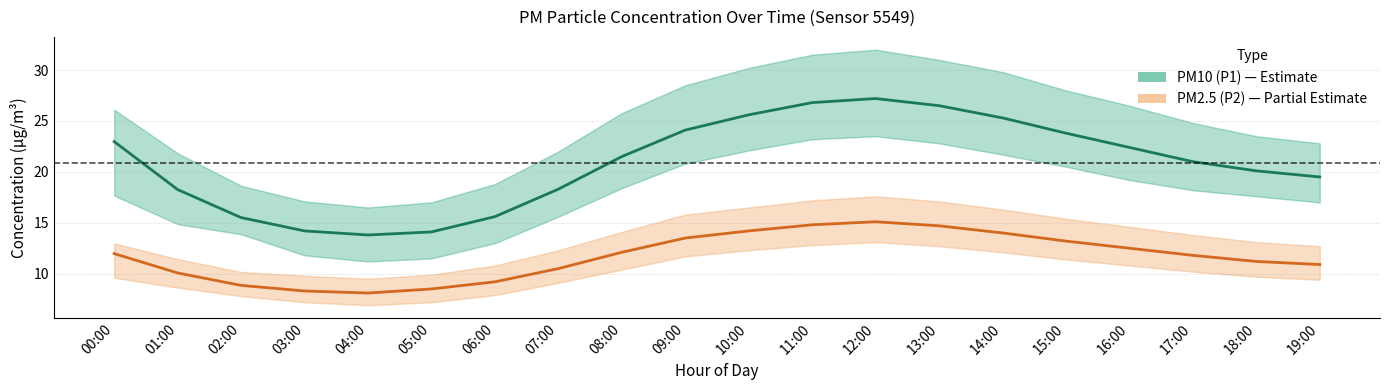

Reading left to right, transcribe all the data shown in this chart.

PM10 (P1): 00:00=23.0	01:00=18.3	02:00=15.5	03:00=14.2	04:00=13.8	05:00=14.1	06:00=15.6	07:00=18.3	08:00=21.5	09:00=24.1	10:00=25.6	11:00=26.8	12:00=27.2	13:00=26.5	14:00=25.3	15:00=23.8	16:00=22.4	17:00=21.0	18:00=20.1	19:00=19.5
PM2.5 (P2): 00:00=12.0	01:00=10.1	02:00=8.8	03:00=8.3	04:00=8.1	05:00=8.5	06:00=9.2	07:00=10.5	08:00=12.1	09:00=13.5	10:00=14.2	11:00=14.8	12:00=15.1	13:00=14.7	14:00=14.0	15:00=13.2	16:00=12.5	17:00=11.8	18:00=11.2	19:00=10.9